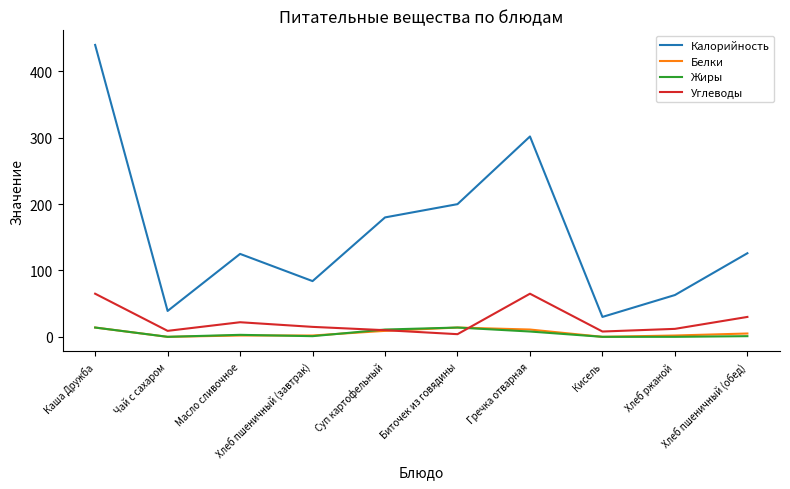

True or false: Белки has a value of 0 at Чай с сахаром.

True